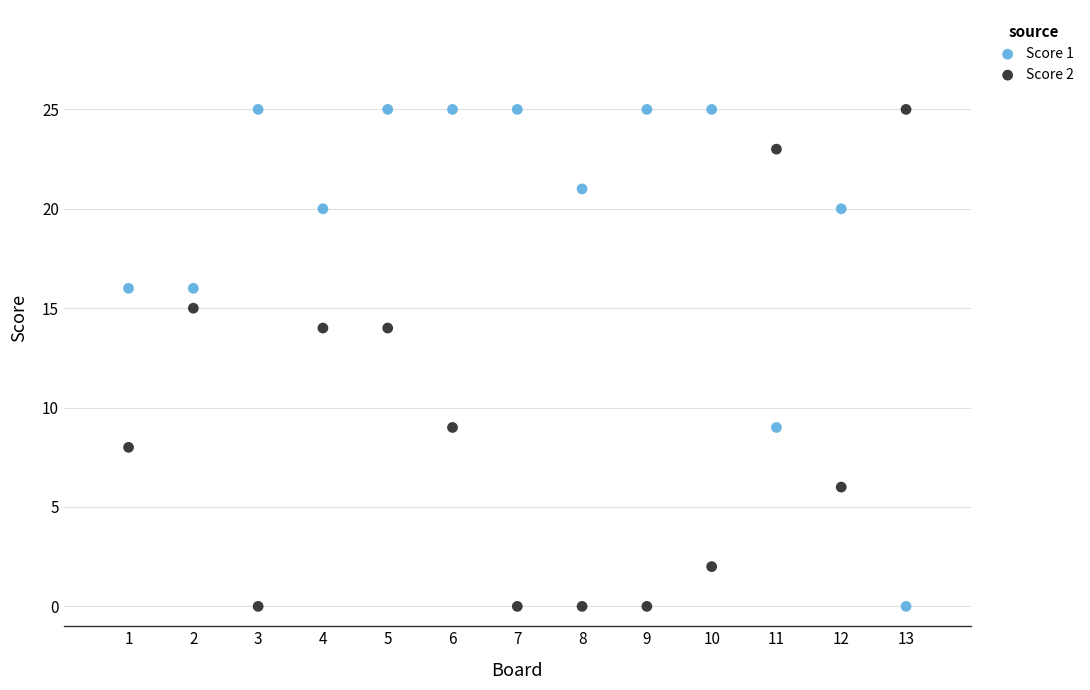

Across all data points, what is the range of X values (max minus min)?

12